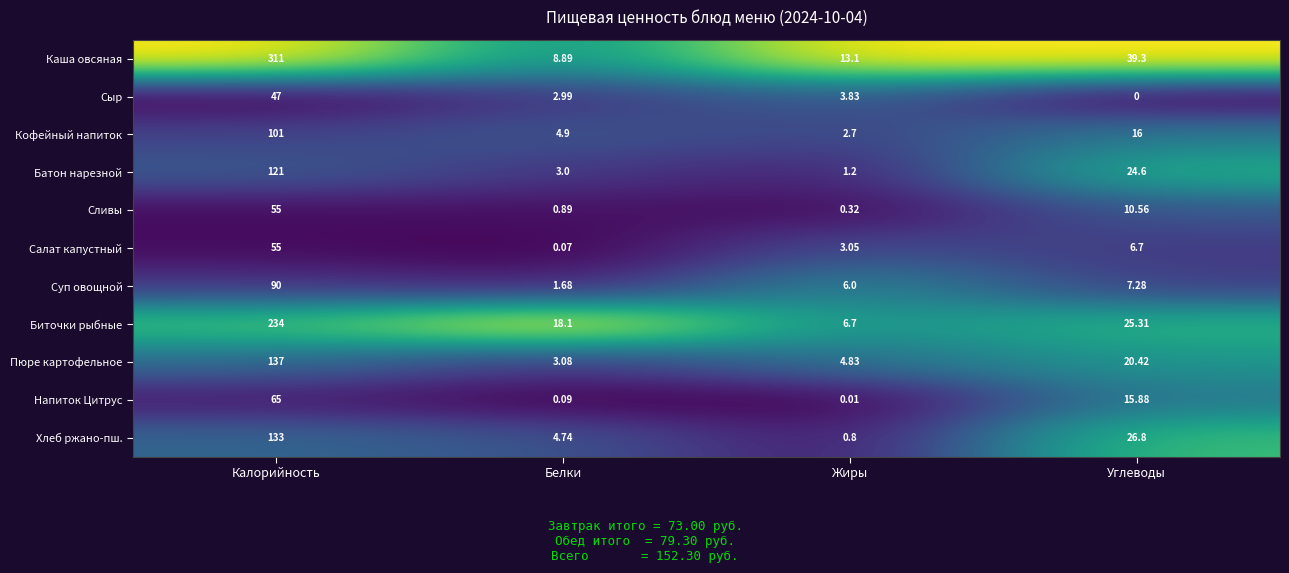

At which category is the sum across all series the highest?

Калорийность